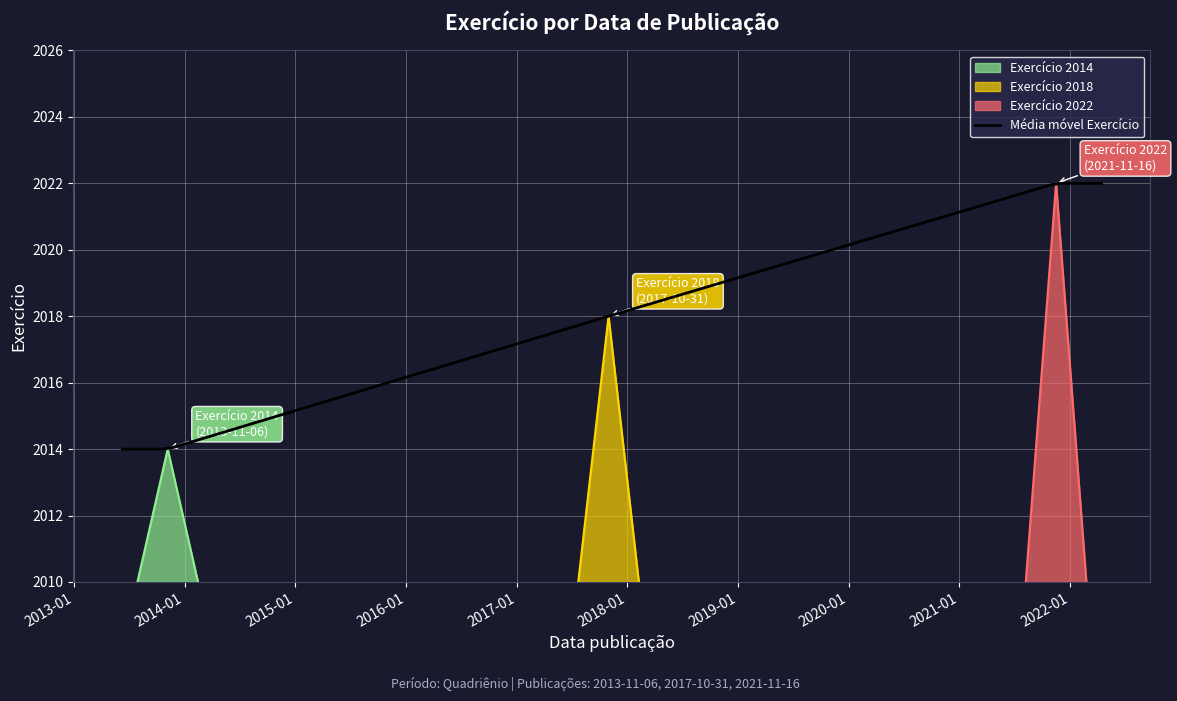

What value does the data have at 2021-11-16?

2022